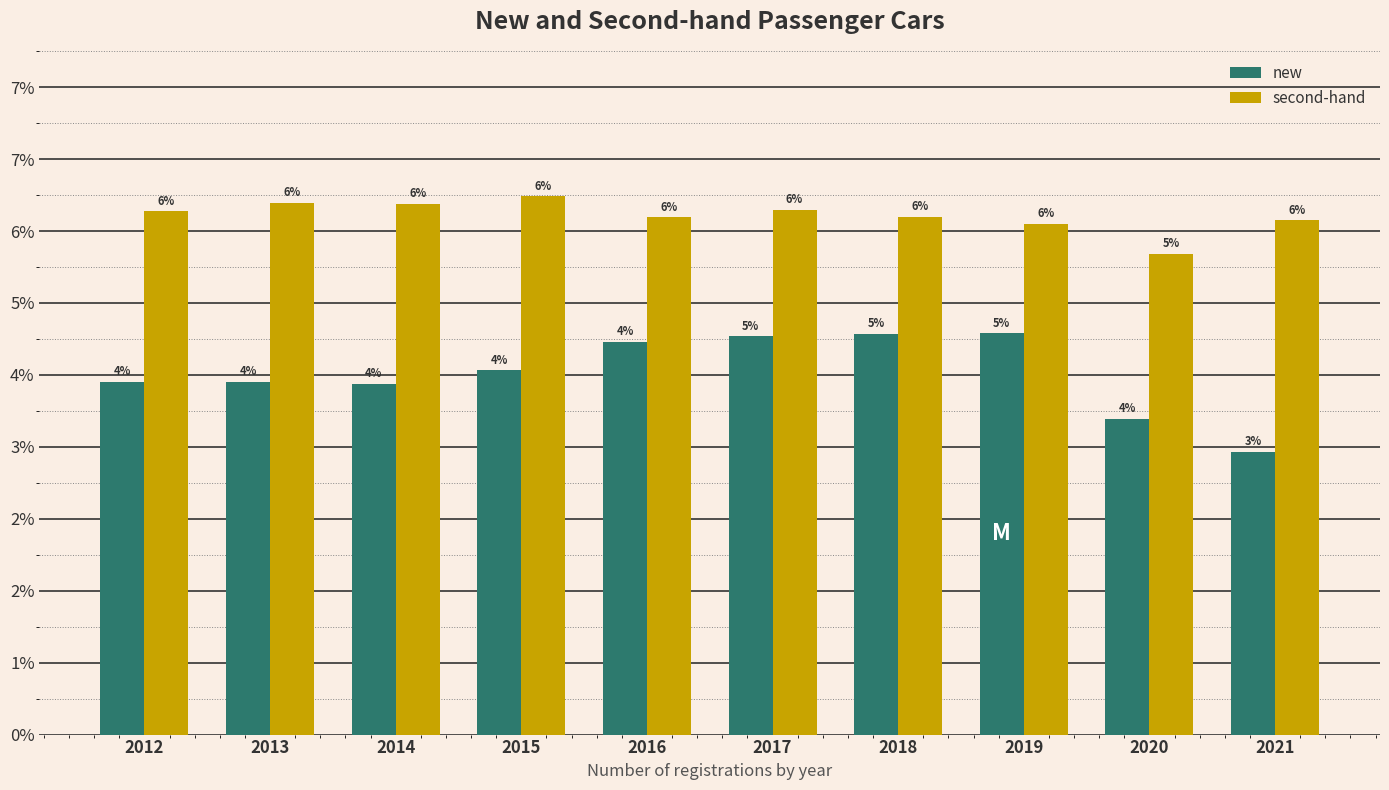

What are all the series names shown in the legend?

new, second-hand